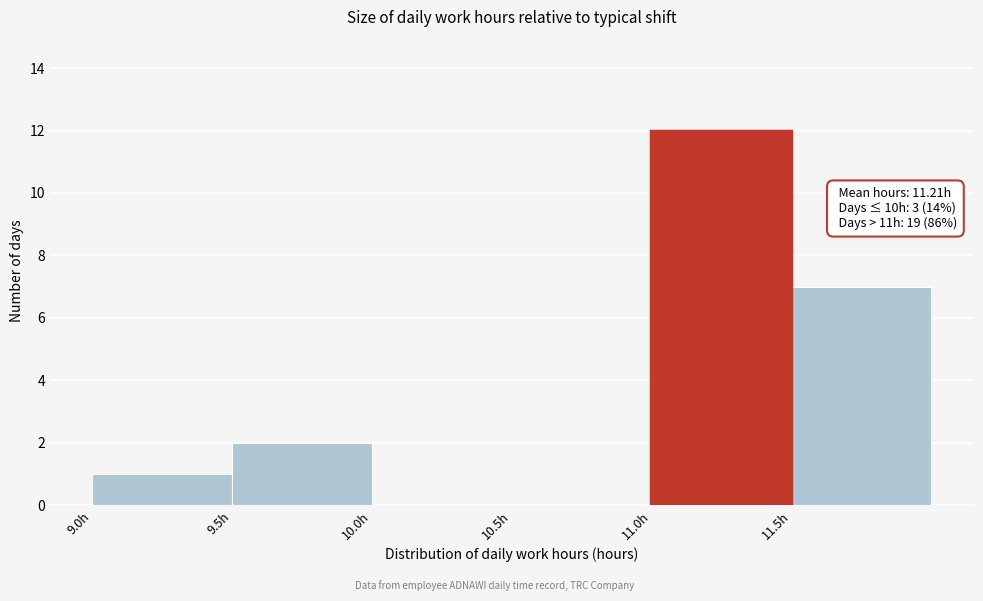

Which range on the x-axis has the tallest bar?

11.0 to 11.5